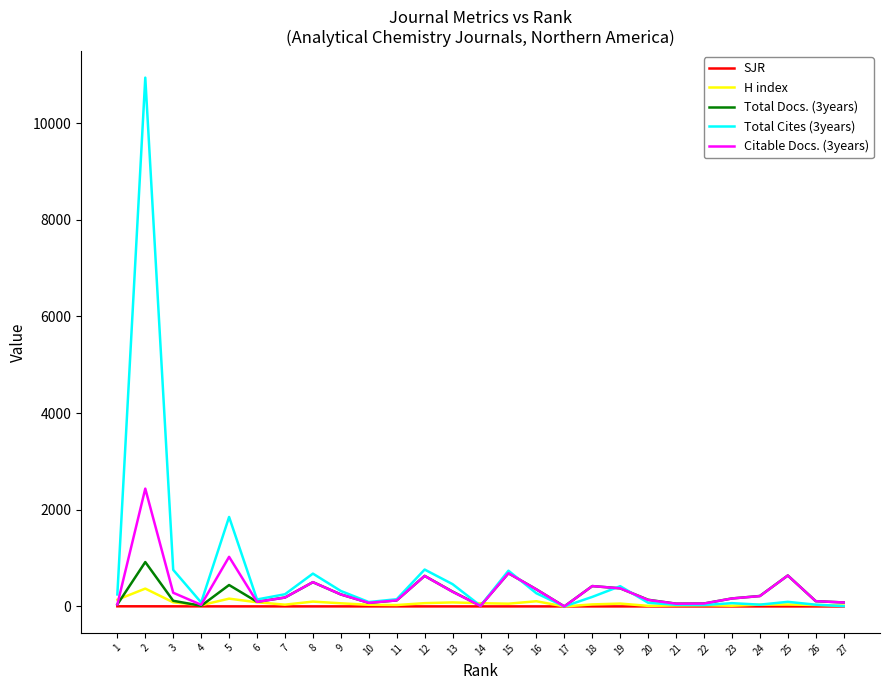

Is the value of Total Cites (3years) at 19 greater than the value of Citable Docs. (3years) at 26?

Yes